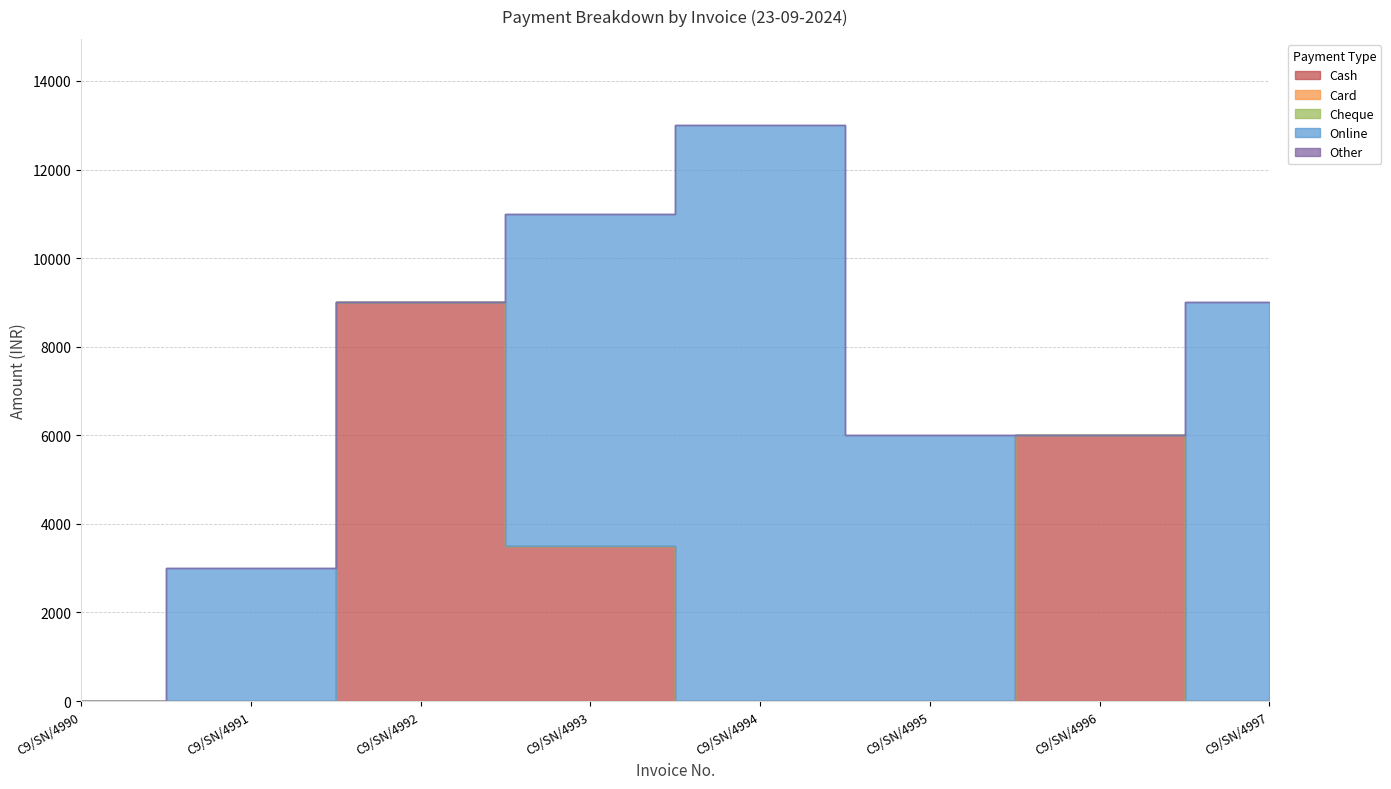

The value of Online at C9/SN/4992 is 0. True or false?

True